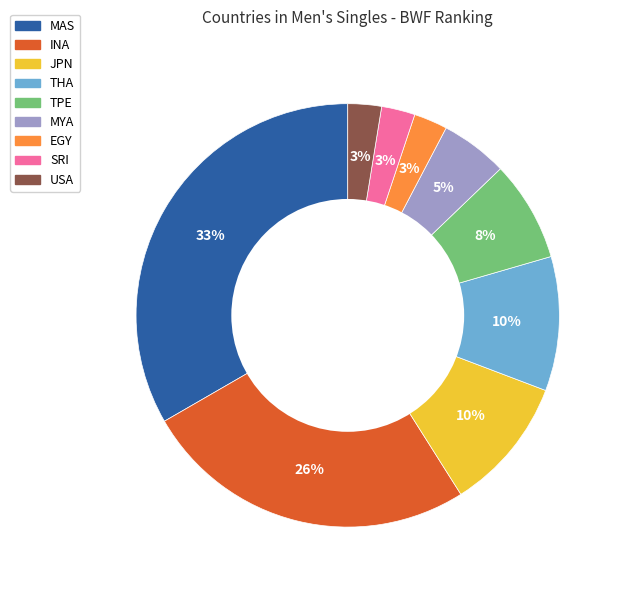

How many slices are in this pie chart?

9